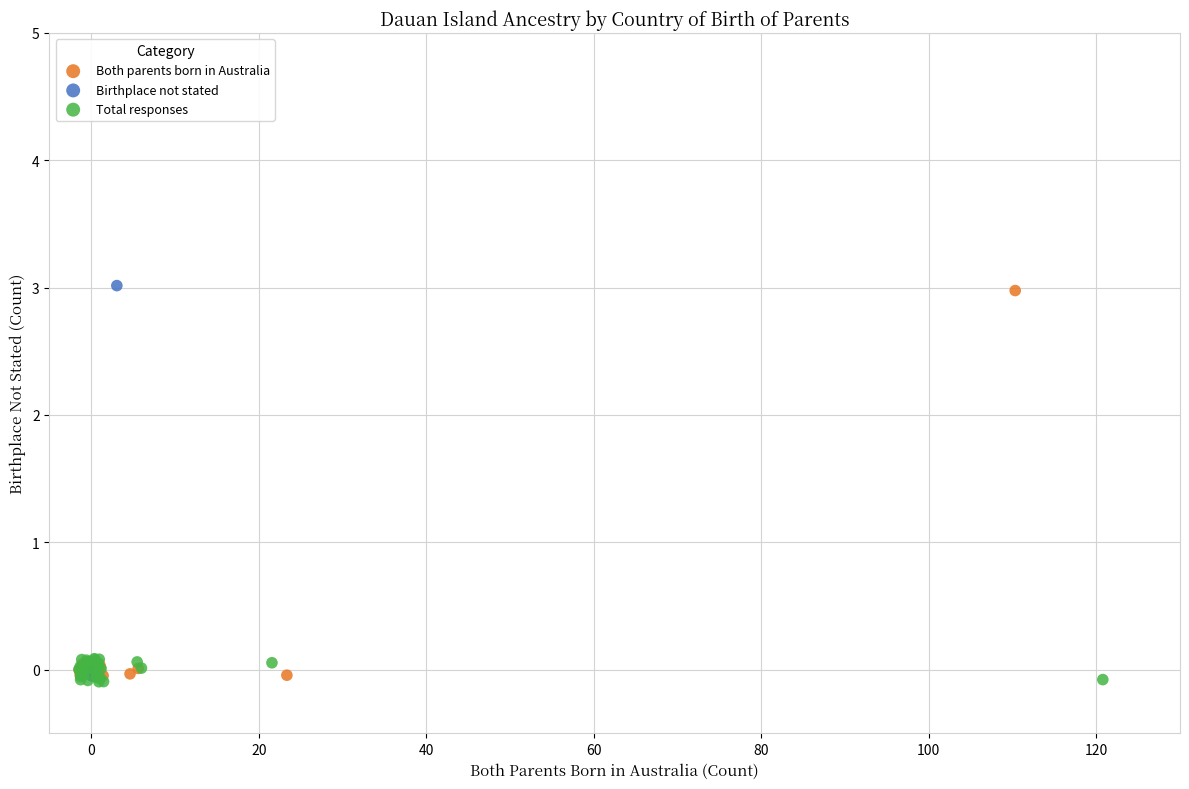

Which series contains the lowest Y value?

Total responses